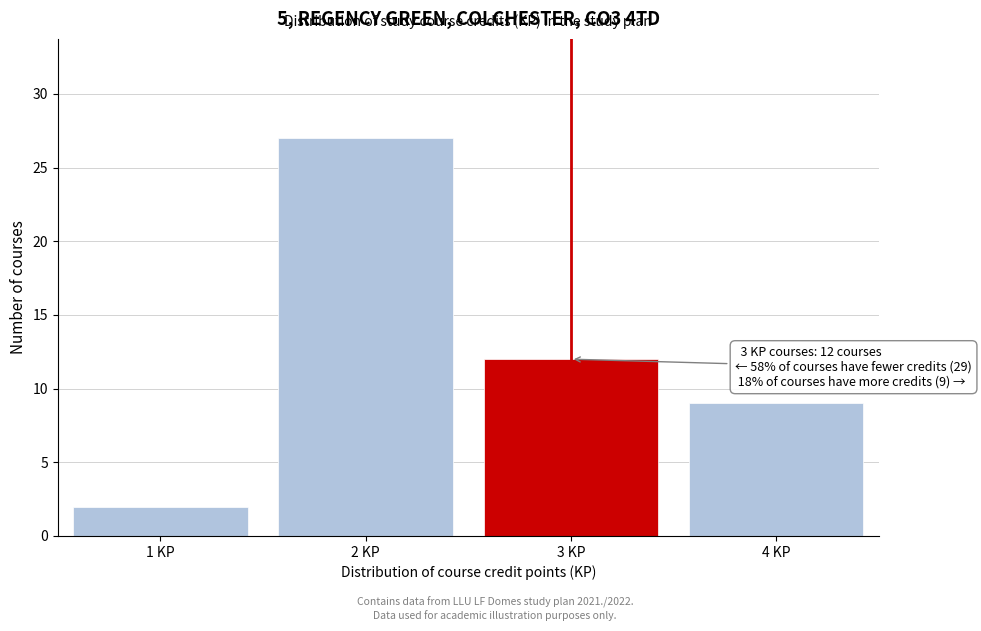

Which range on the x-axis has the tallest bar?

1.5 to 2.5